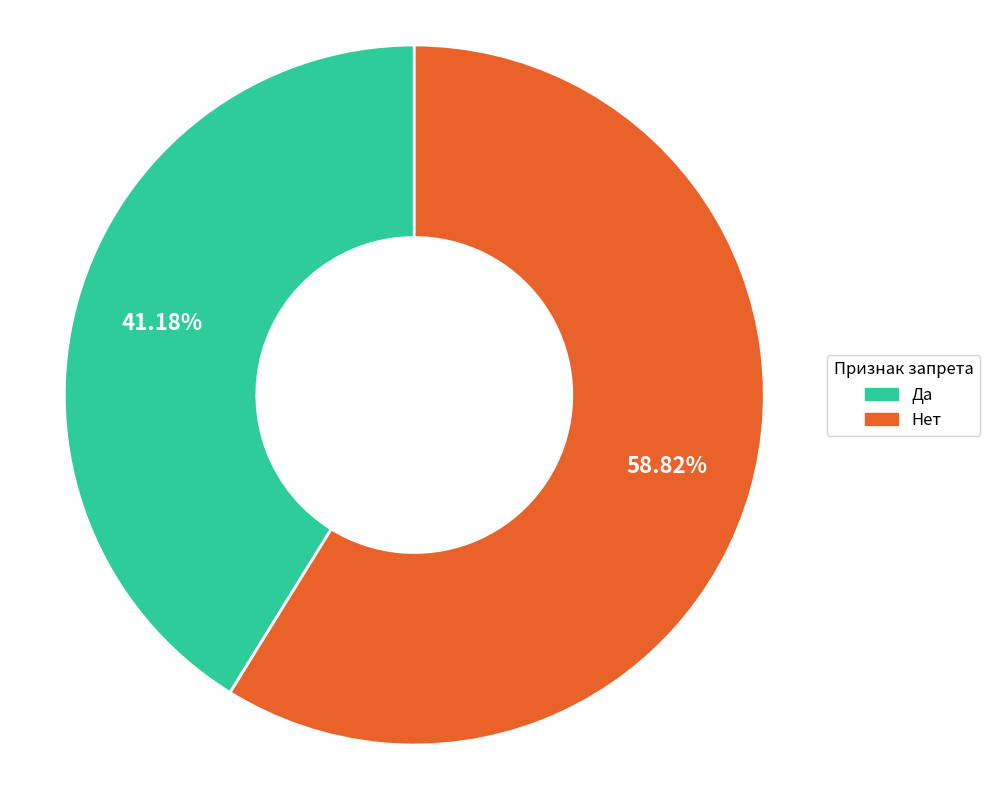

Is the sum of Нет and Да greater than half?

Yes